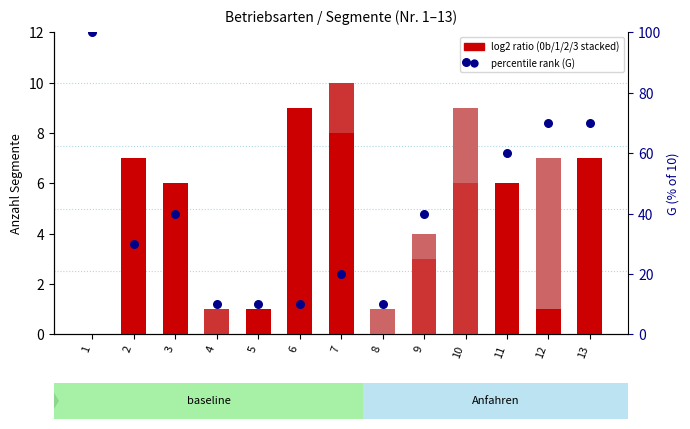

At which category is the sum across all series the highest?

1